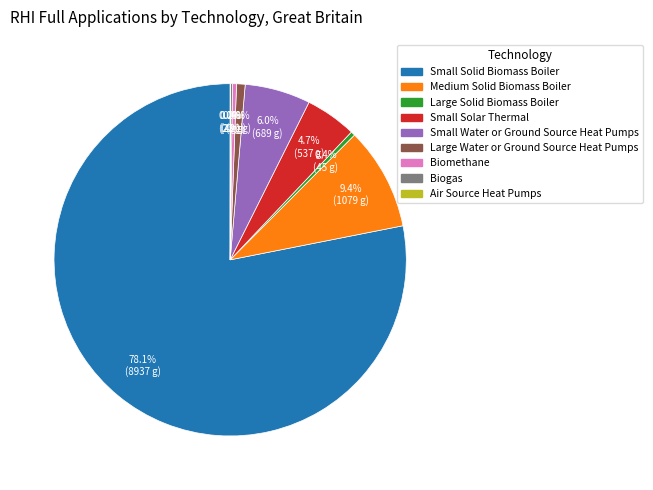

Is there any slice that represents more than half of the pie?

Yes